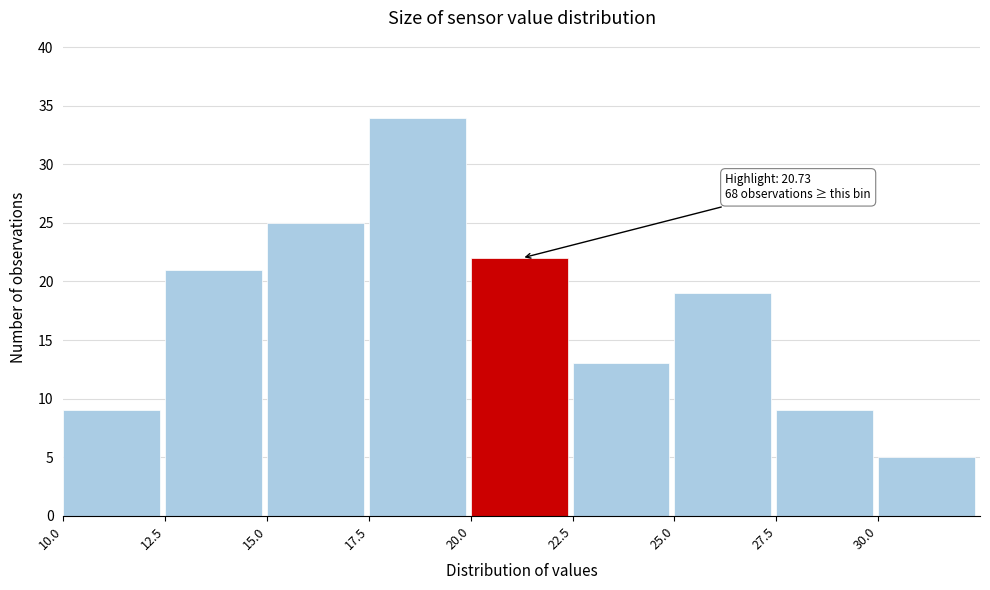

Over which range of the x-axis is the bar tallest?

17.5 to 20.0